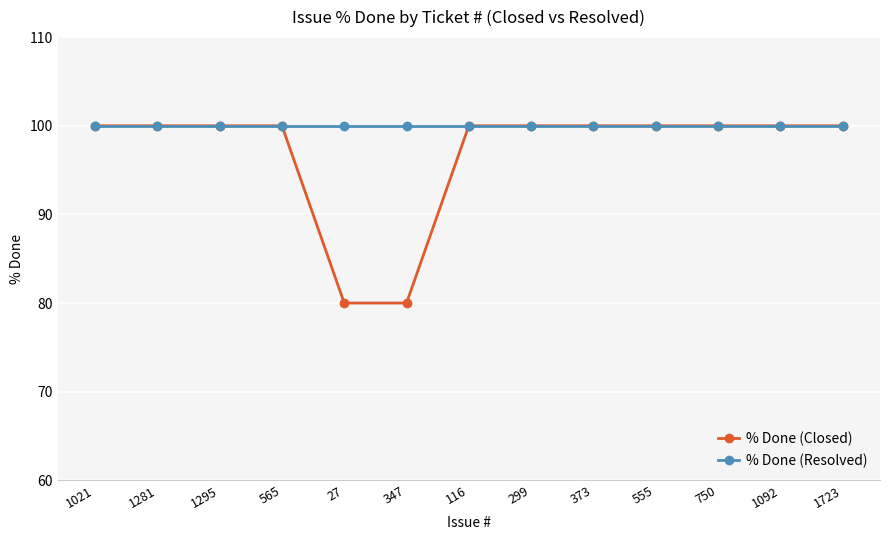

At how many categories does at least one series exceed 80?

13